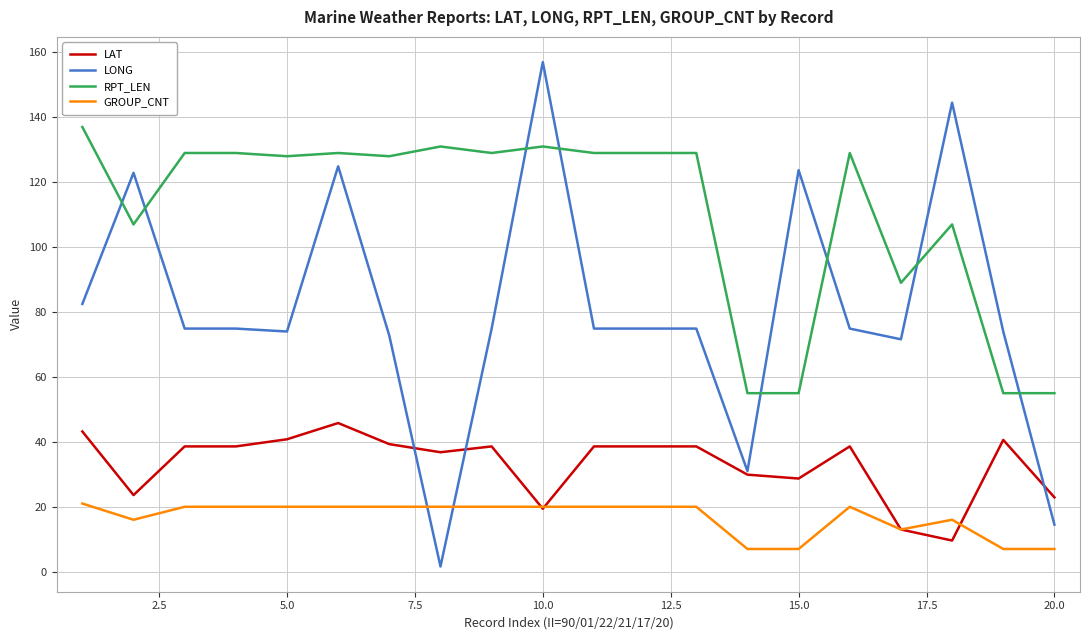

Which series has the largest range (max minus min)?

LONG